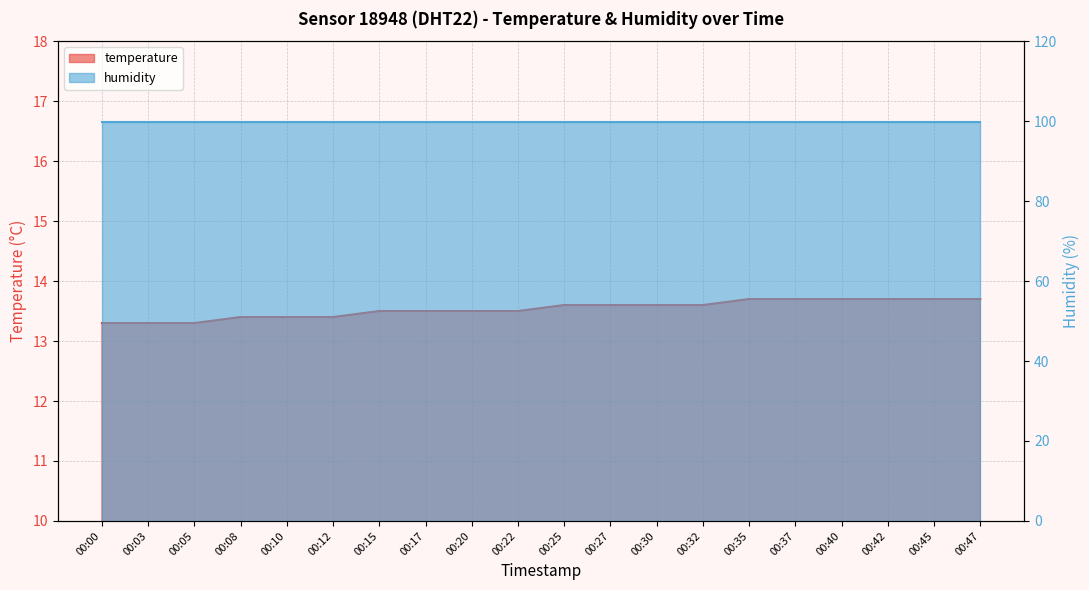

At which category does the chart reach its peak across all series?

00:35